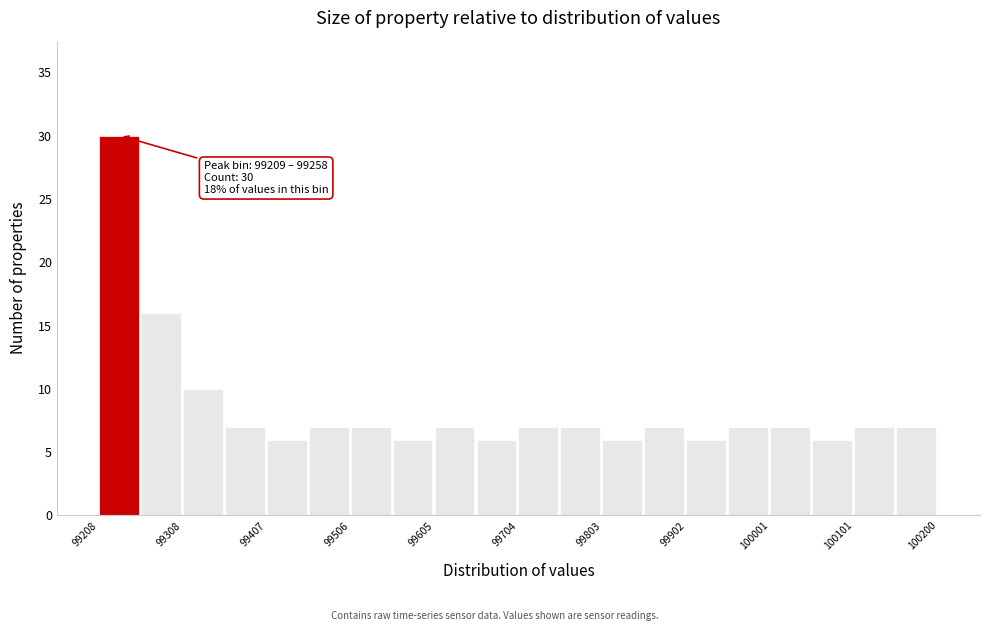

Over which range of the x-axis is the bar tallest?

99210 to 99260